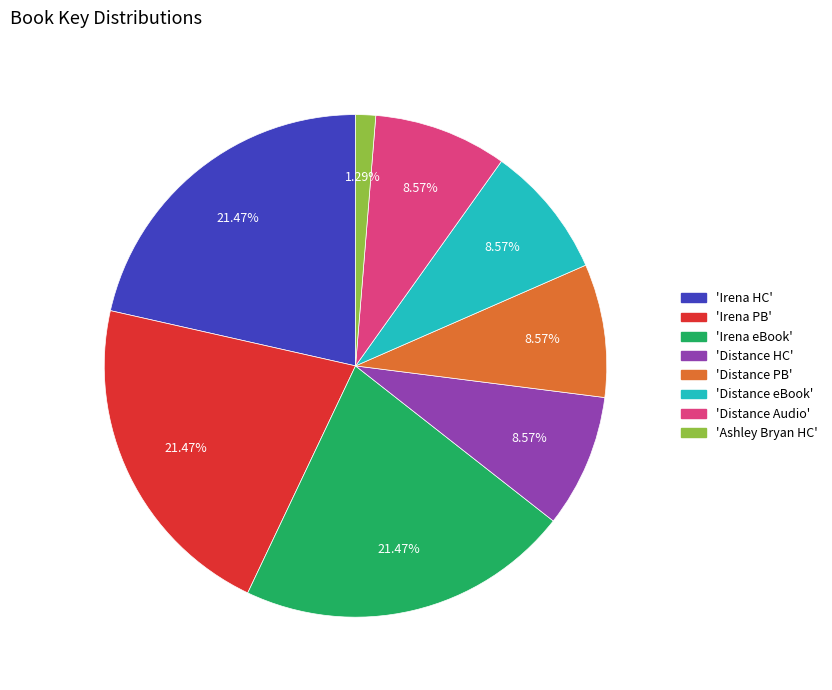

How many segments does this pie chart have?

8